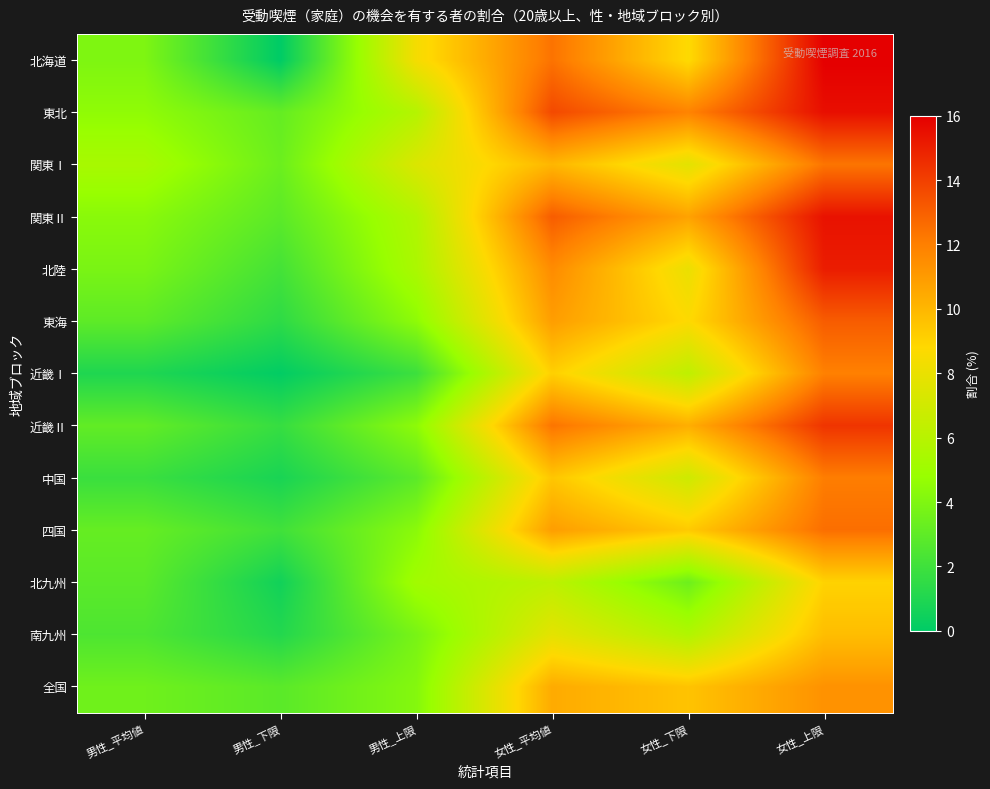

Reading left to right, what are all the values shown in this chart?

北海道: 男性_平均値=4.0	男性_下限=0.0	男性_上限=8.4	女性_平均値=12.4	女性_下限=8.7	女性_上限=16.0
東北: 男性_平均値=4.5	男性_下限=3.2	男性_上限=5.9	女性_平均値=13.7	女性_下限=11.9	女性_上限=15.5
関東Ⅰ: 男性_平均値=5.4	男性_下限=3.4	男性_上限=7.4	女性_平均値=10.0	女性_下限=7.7	女性_上限=12.3
関東Ⅱ: 男性_平均値=4.3	男性_下限=2.9	男性_上限=5.8	女性_平均値=13.1	女性_下限=10.7	女性_上限=15.4
北陸: 男性_平均値=3.8	男性_下限=2.2	男性_上限=5.5	女性_平均値=11.6	女性_下限=8.0	女性_上限=15.1
東海: 男性_平均値=3.0	男性_下限=1.5	男性_上限=4.5	女性_平均値=10.9	女性_下限=8.7	女性_上限=13.1
近畿Ⅰ: 男性_平均値=1.0	男性_下限=0.1	男性_上限=1.9	女性_平均値=9.1	女性_下限=6.3	女性_上限=11.9
近畿Ⅱ: 男性_平均値=3.1	男性_下限=1.7	男性_上限=4.5	女性_平均値=12.3	女性_下限=10.3	女性_上限=14.3
中国: 男性_平均値=1.9	男性_下限=0.8	男性_上限=2.9	女性_平均値=9.5	女性_下限=6.9	女性_上限=12.0
四国: 男性_平均値=3.2	男性_下限=2.0	男性_上限=4.4	女性_平均値=10.9	女性_下限=9.3	女性_上限=12.5
北九州: 男性_平均値=2.9	男性_下限=0.6	男性_上限=5.2	女性_平均値=6.2	女性_下限=3.4	女性_上限=9.0
南九州: 男性_平均値=2.5	男性_下限=1.1	男性_上限=3.8	女性_平均値=7.8	女性_下限=5.8	女性_上限=9.8
全国: 男性_平均値=3.5	男性_下限=2.9	男性_上限=4.2	女性_平均値=10.4	女性_下限=9.6	女性_上限=11.3